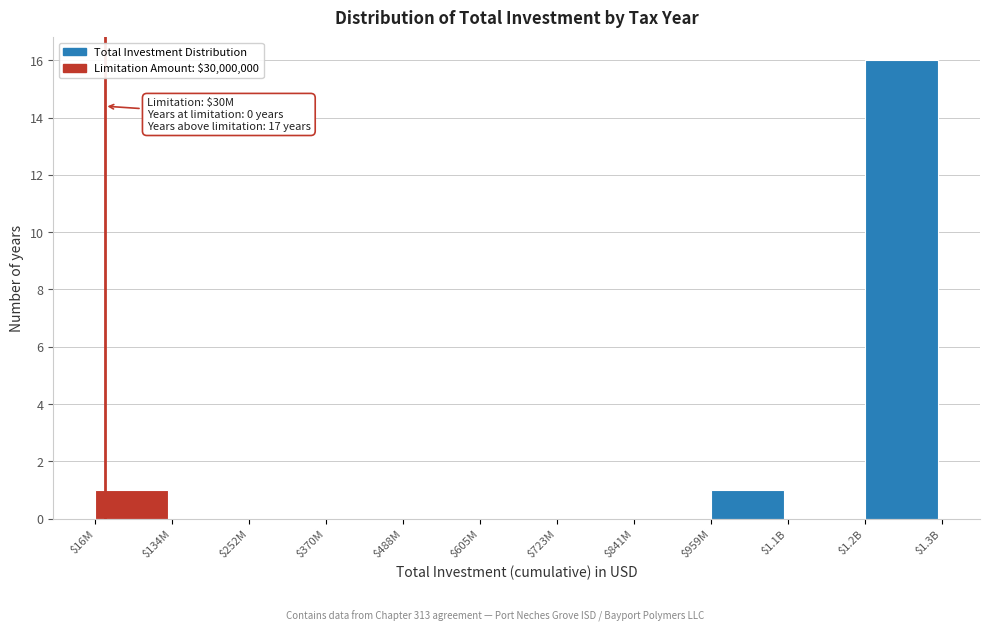

What is the maximum value shown in the chart?

16